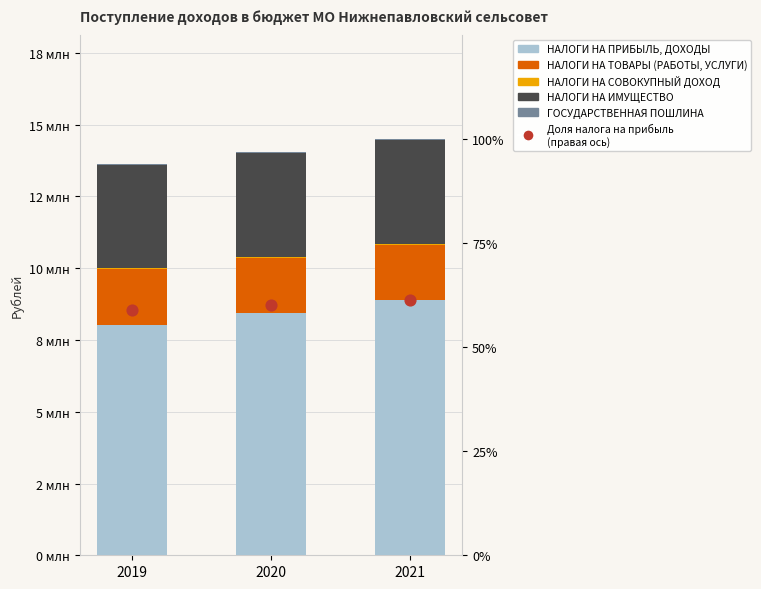

What are all the series names shown in the legend?

НАЛОГИ НА ПРИБЫЛЬ, ДОХОДЫ, НАЛОГИ НА ТОВАРЫ (РАБОТЫ, УСЛУГИ), НАЛОГИ НА СОВОКУПНЫЙ ДОХОД, НАЛОГИ НА ИМУЩЕСТВО, ГОСУДАРСТВЕННАЯ ПОШЛИНА, Доля налога на прибыль
(правая ось)